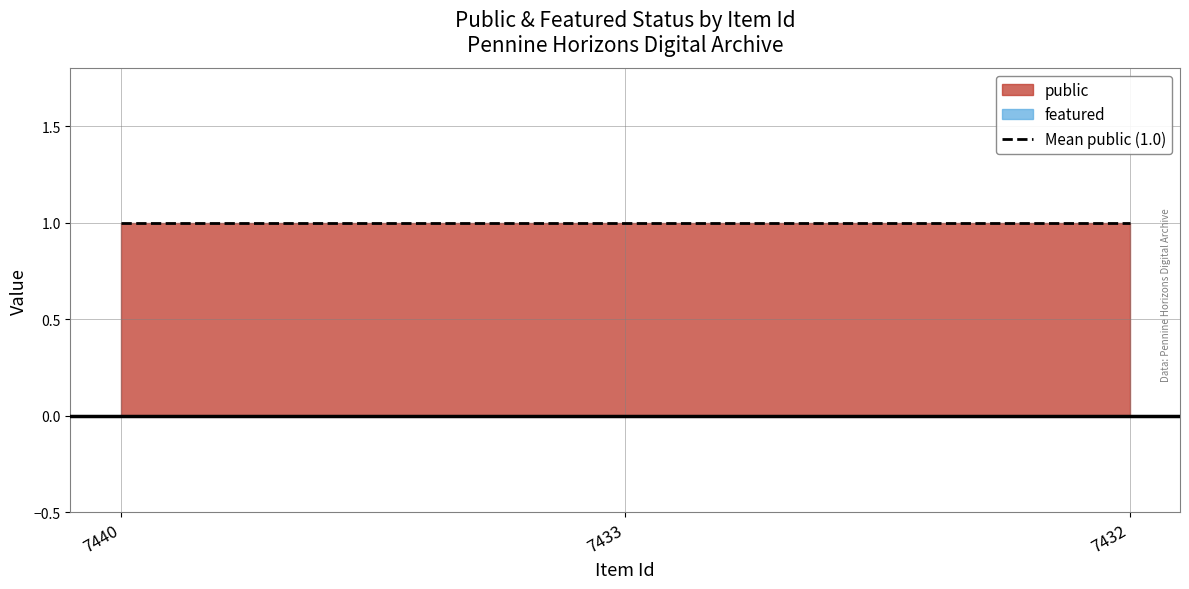

Which label corresponds to the smallest value in the chart?

7440